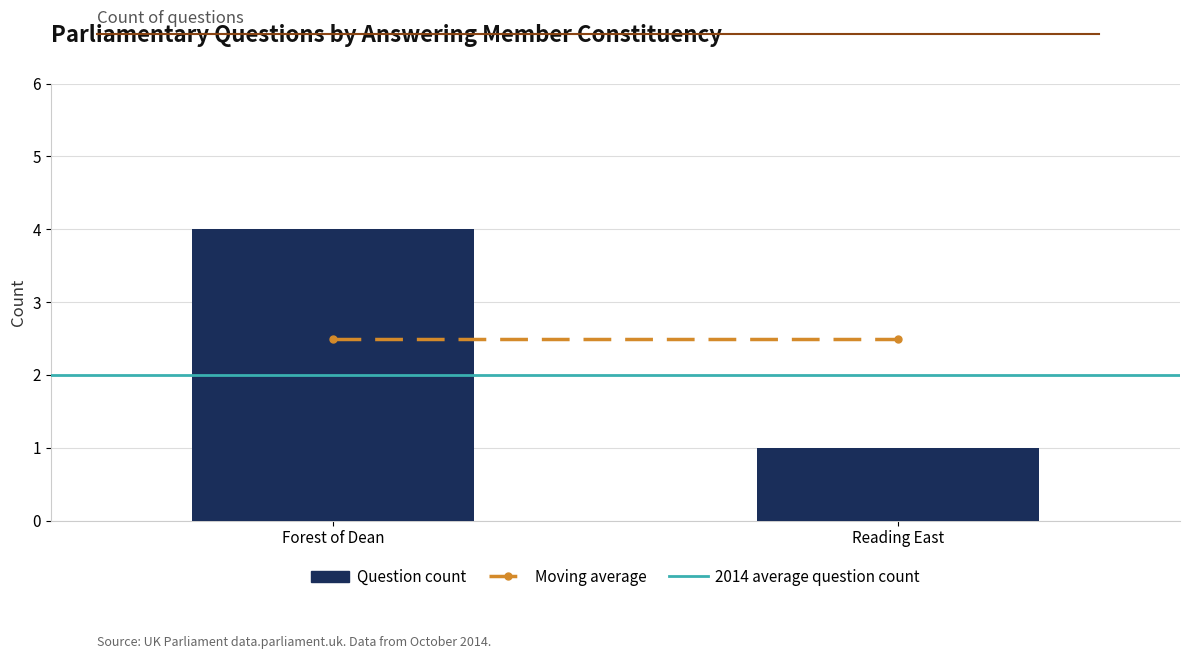

At which label is the value closest to 2?

Reading East